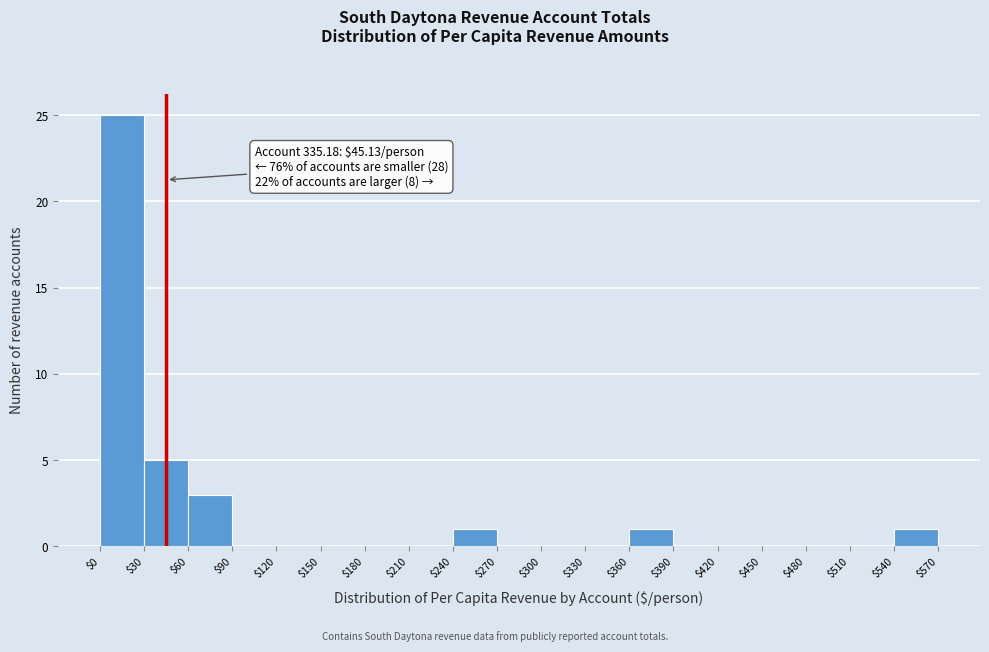

Which range on the x-axis has the tallest bar?

$0 to $30